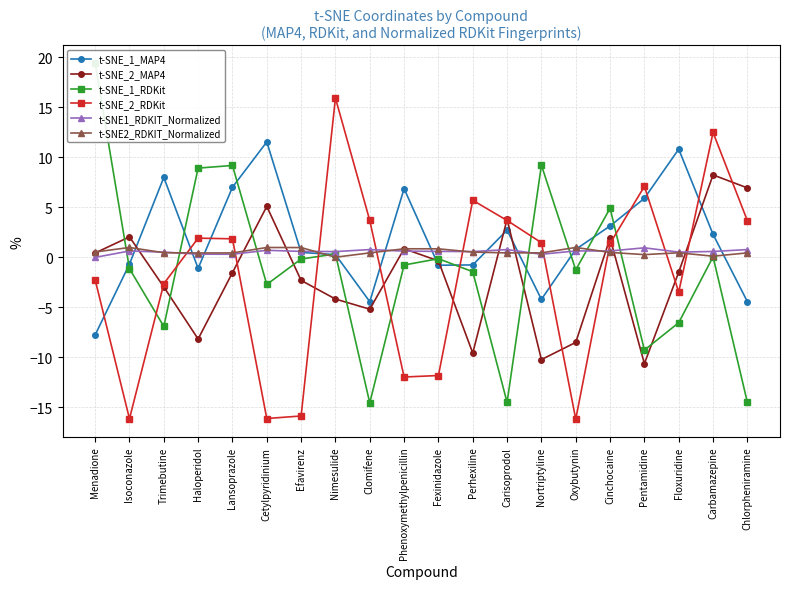

Where does the t-SNE_1_RDKit series first go above 0?

Menadione